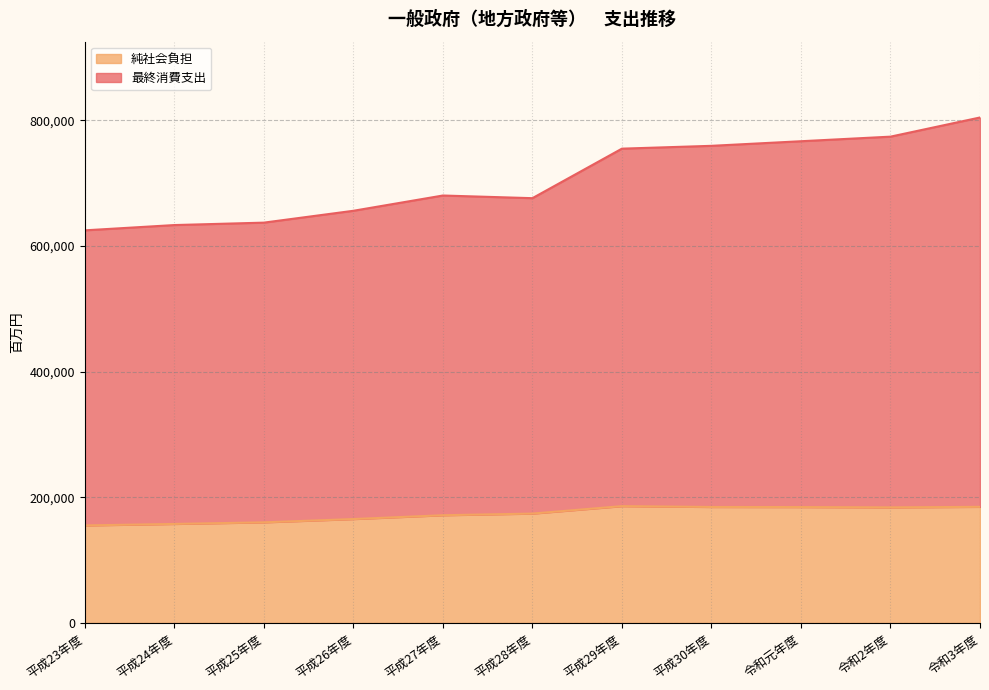

What is the difference between the maximum and minimum values in the 純社会負担 series?

30704